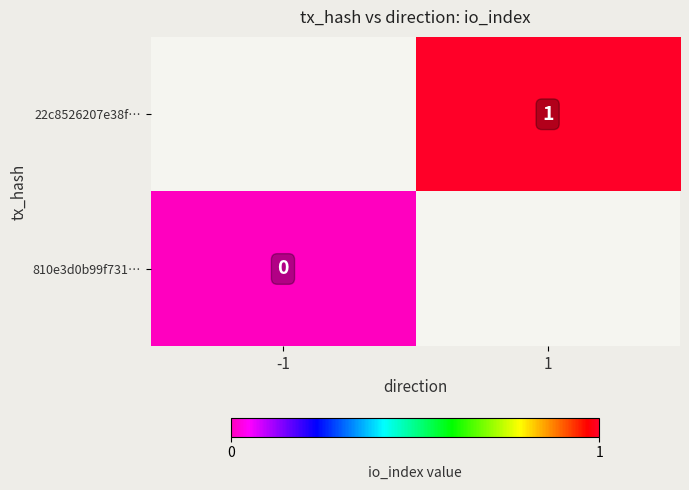

The value of 22c8526207e38f… at 1 is 1. True or false?

True